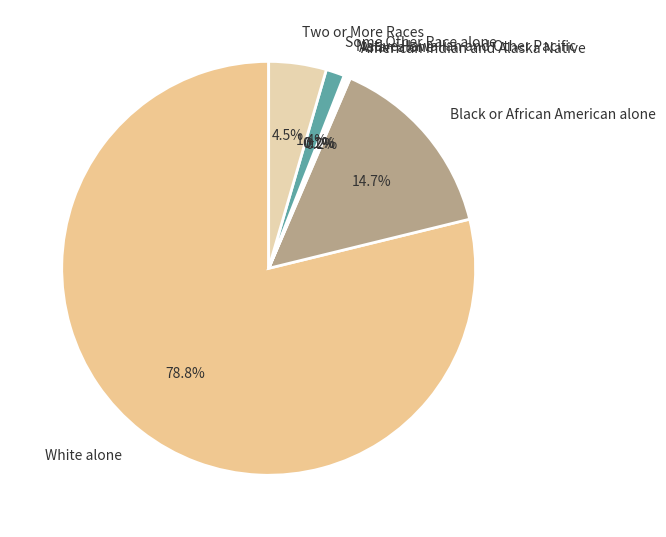

Does any single category account for the majority?

Yes